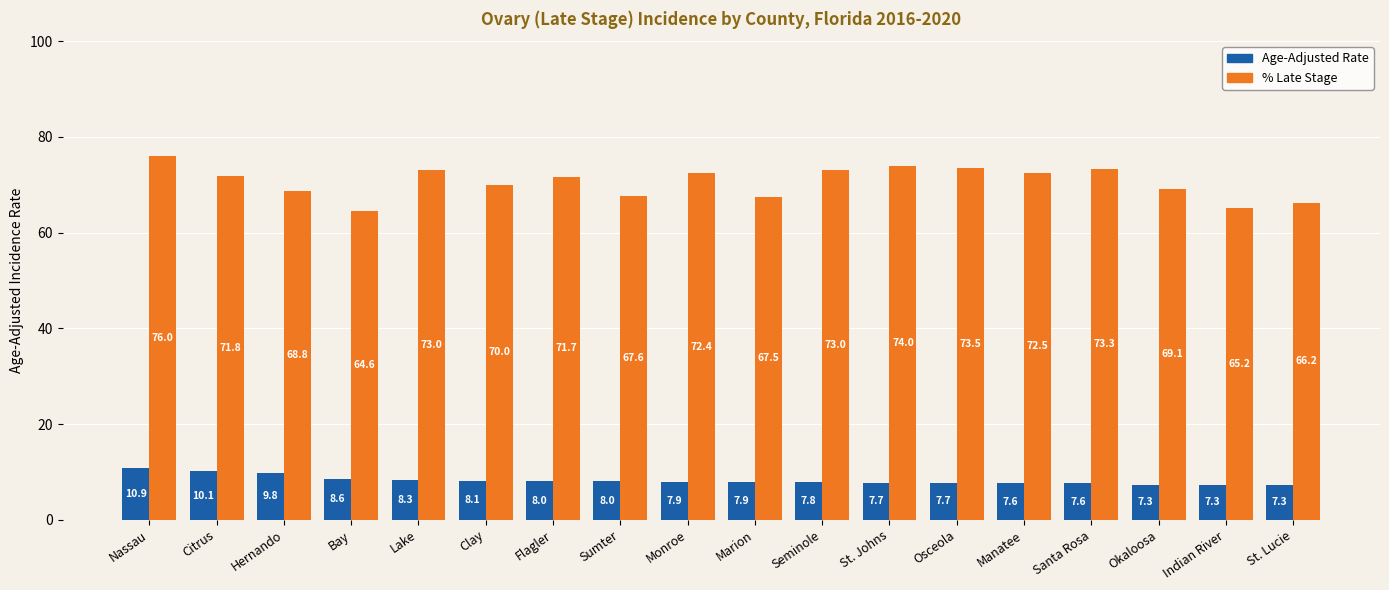

What is the difference between the highest and lowest values at St. Johns?

66.3